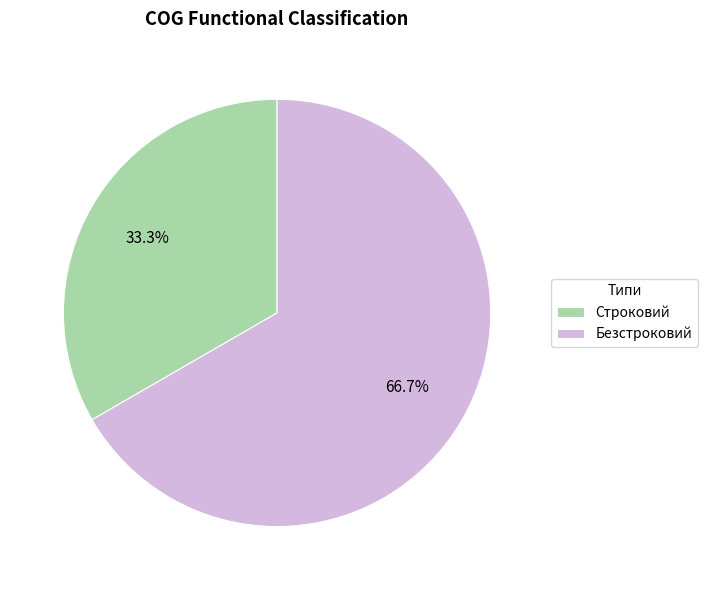

Combined, do Строковий and Безстроковий account for over 50%?

Yes